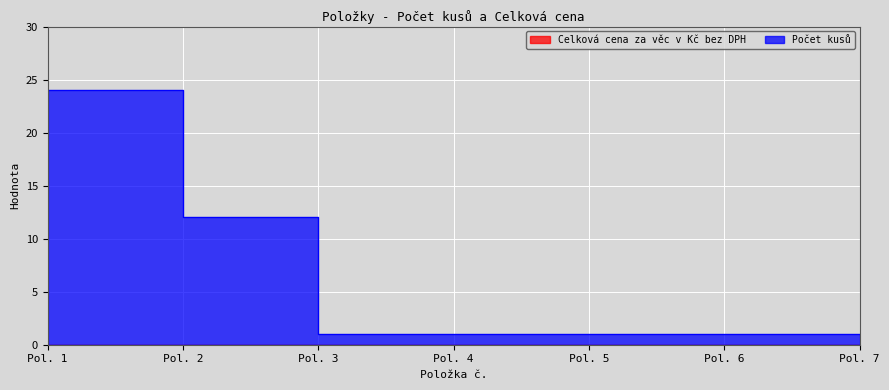

Is it true that the value at Pol. 3 is 1?

True